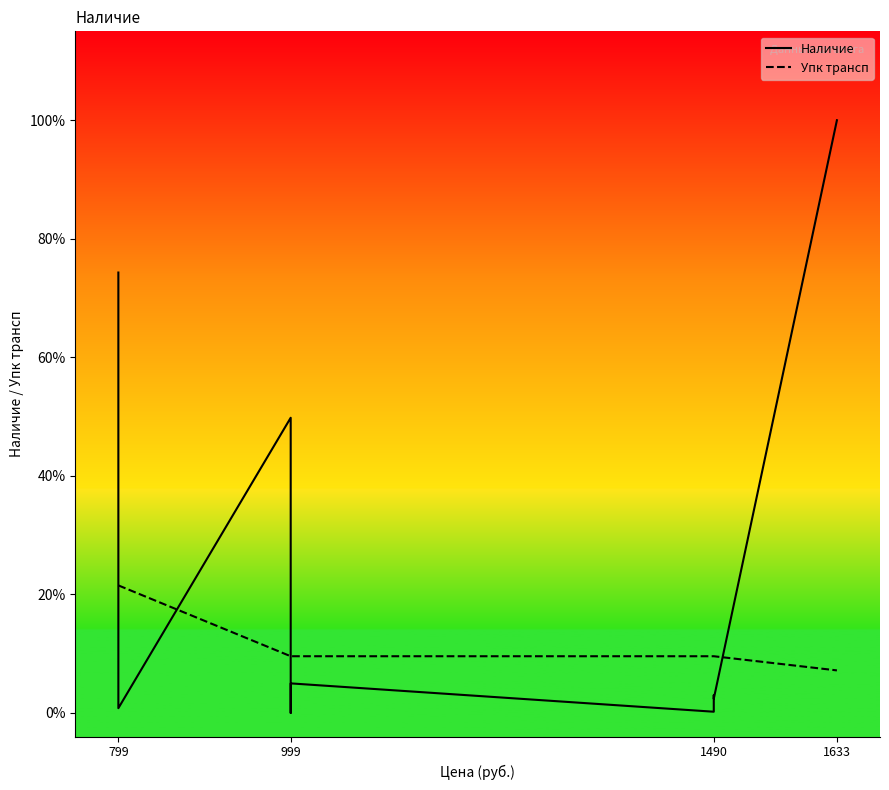

Between 799 and 1633, which series saw the biggest shift?

Наличие